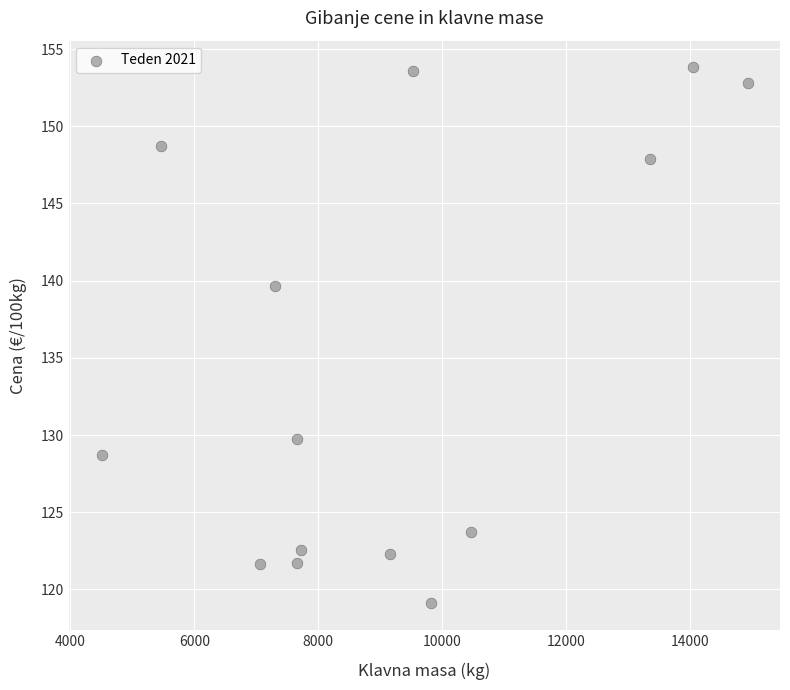

What is the range of X values (max minus min)?

10418.0